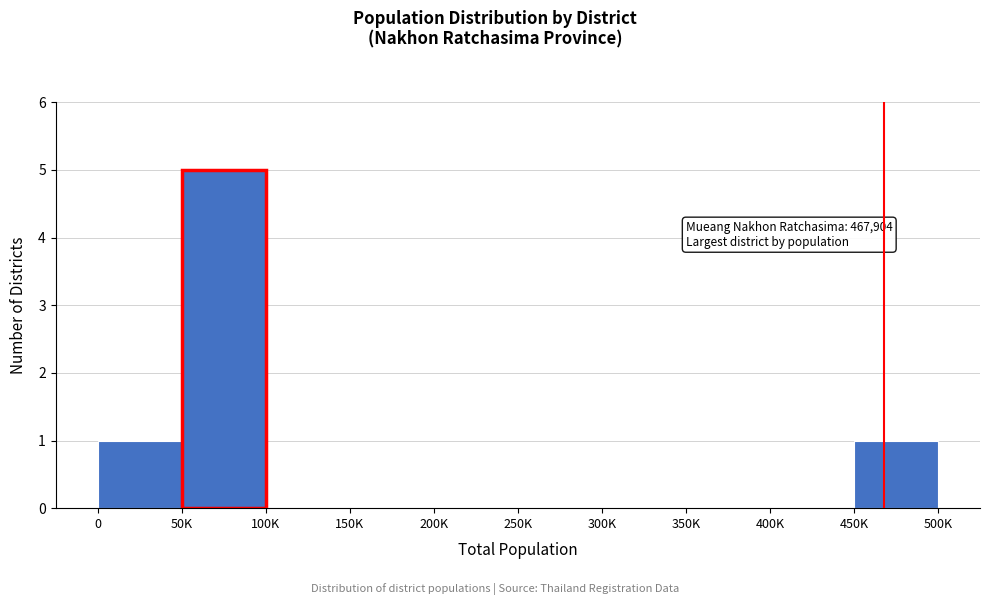

Reading left to right, extract all data points from this chart.

0=1	50K=5	100K=0	150K=0	200K=0	250K=0	300K=0	350K=0	400K=0	450K=1